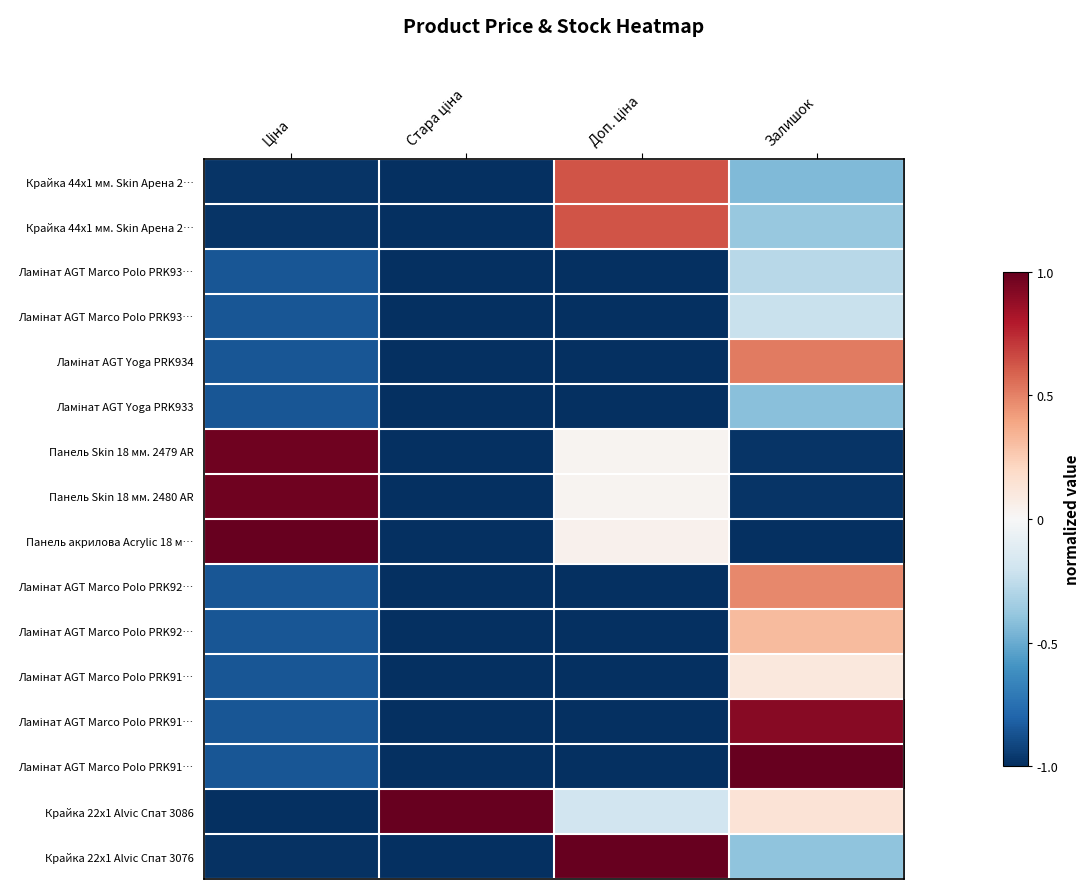

At which category is the sum across all series the highest?

Залишок